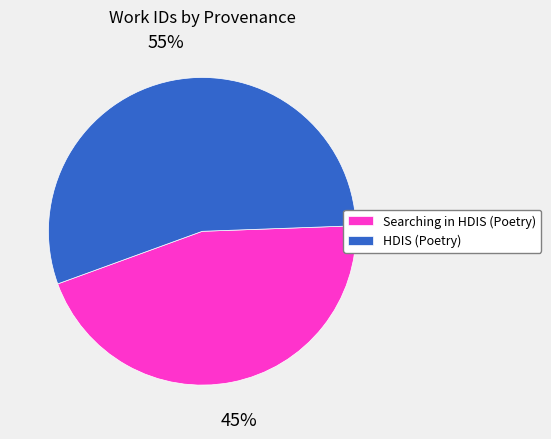

Does Searching in HDIS (Poetry) account for over 50% of the chart?

No